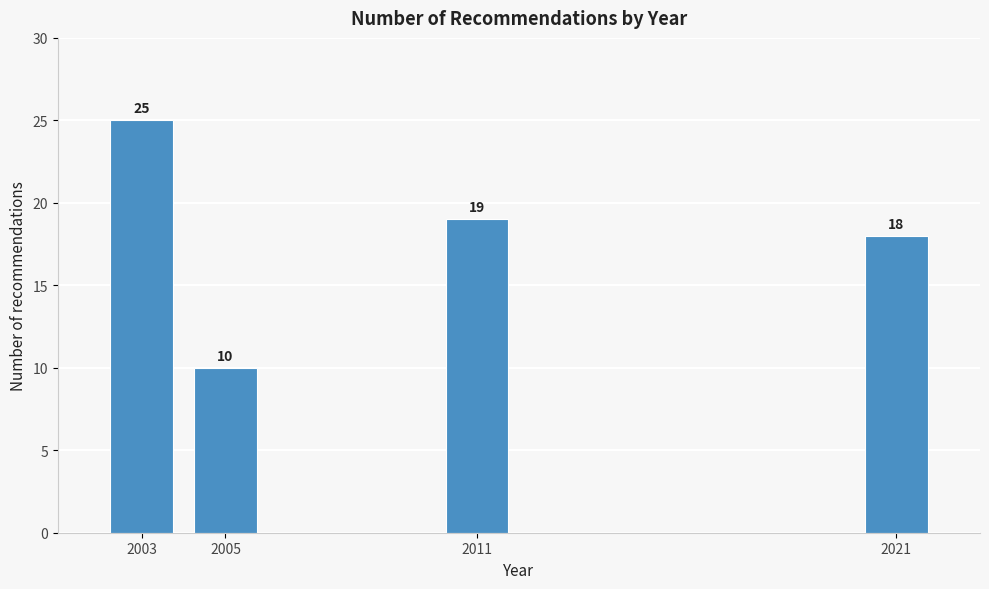

Reading right to left, list all the values displayed in this chart.

18	19	10	25